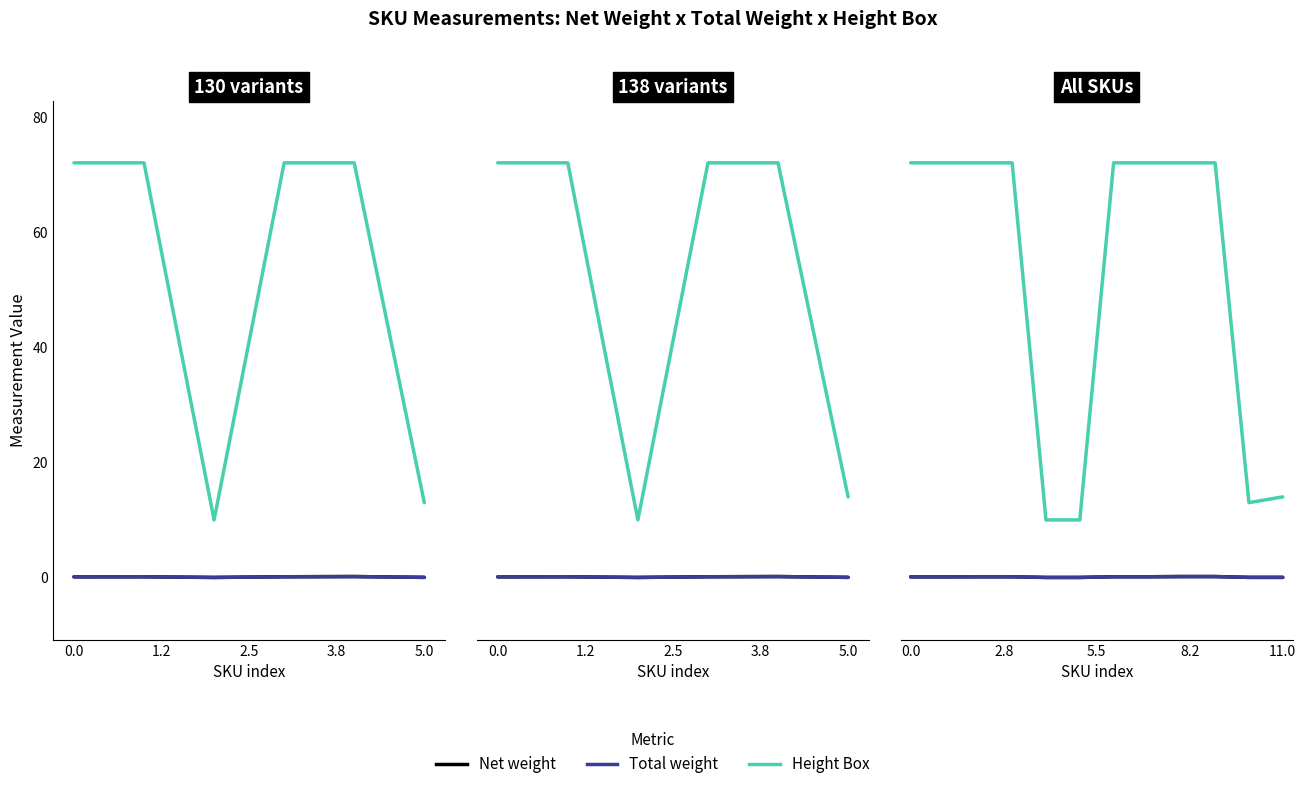

What is the difference between the highest and lowest values at 0.0?

71.9